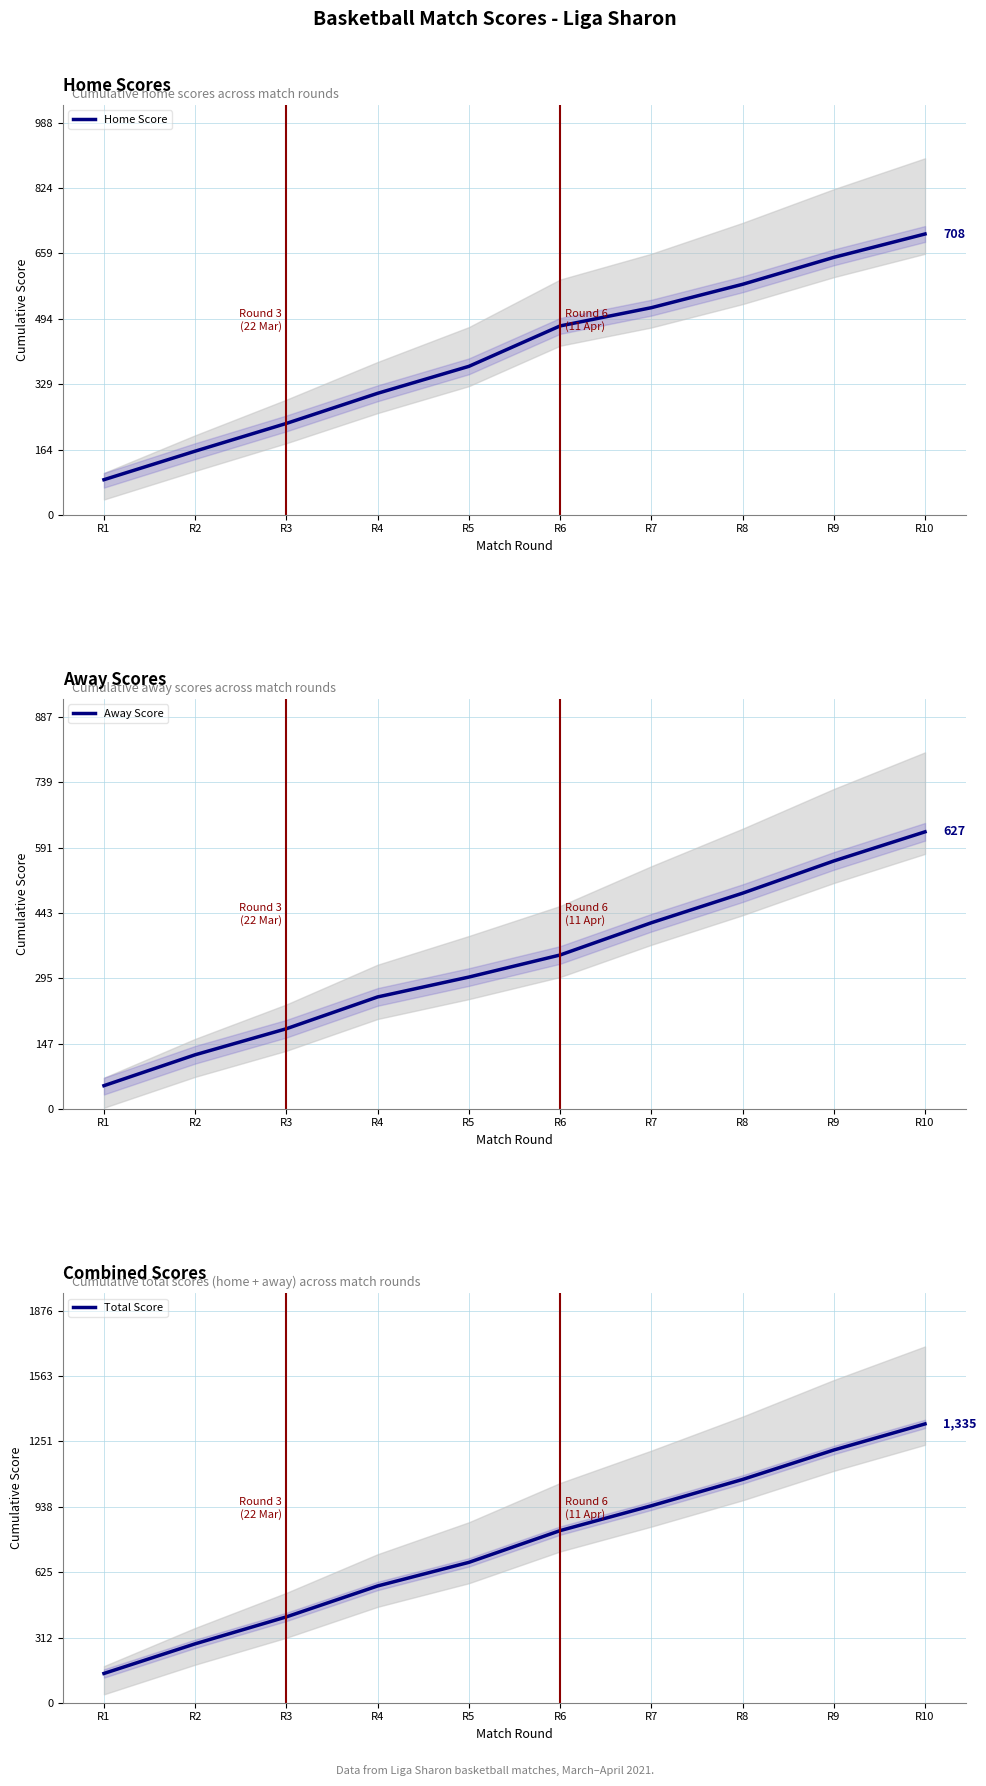

Reading left to right, transcribe all the data shown in this chart.

Home Score: 88	160	230	306	374	476	522	581	649	708
Away Score: 52	122	181	253	298	348	421	488	561	627
Total Score: 140	282	411	559	672	824	943	1069	1210	1335